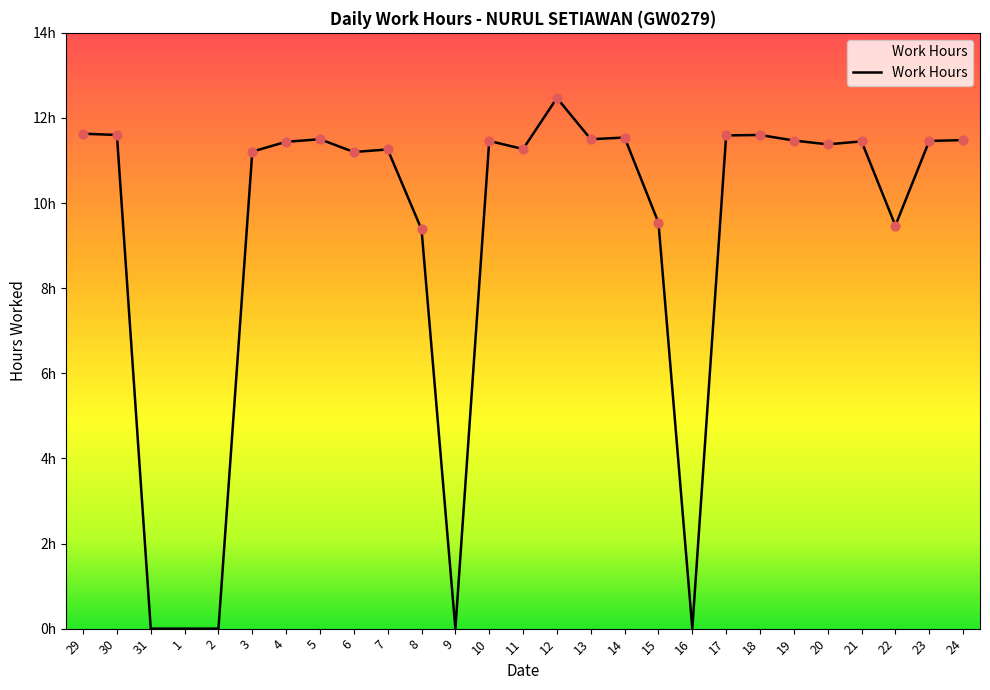

What is the change in value from 4 to 13?

+0.1